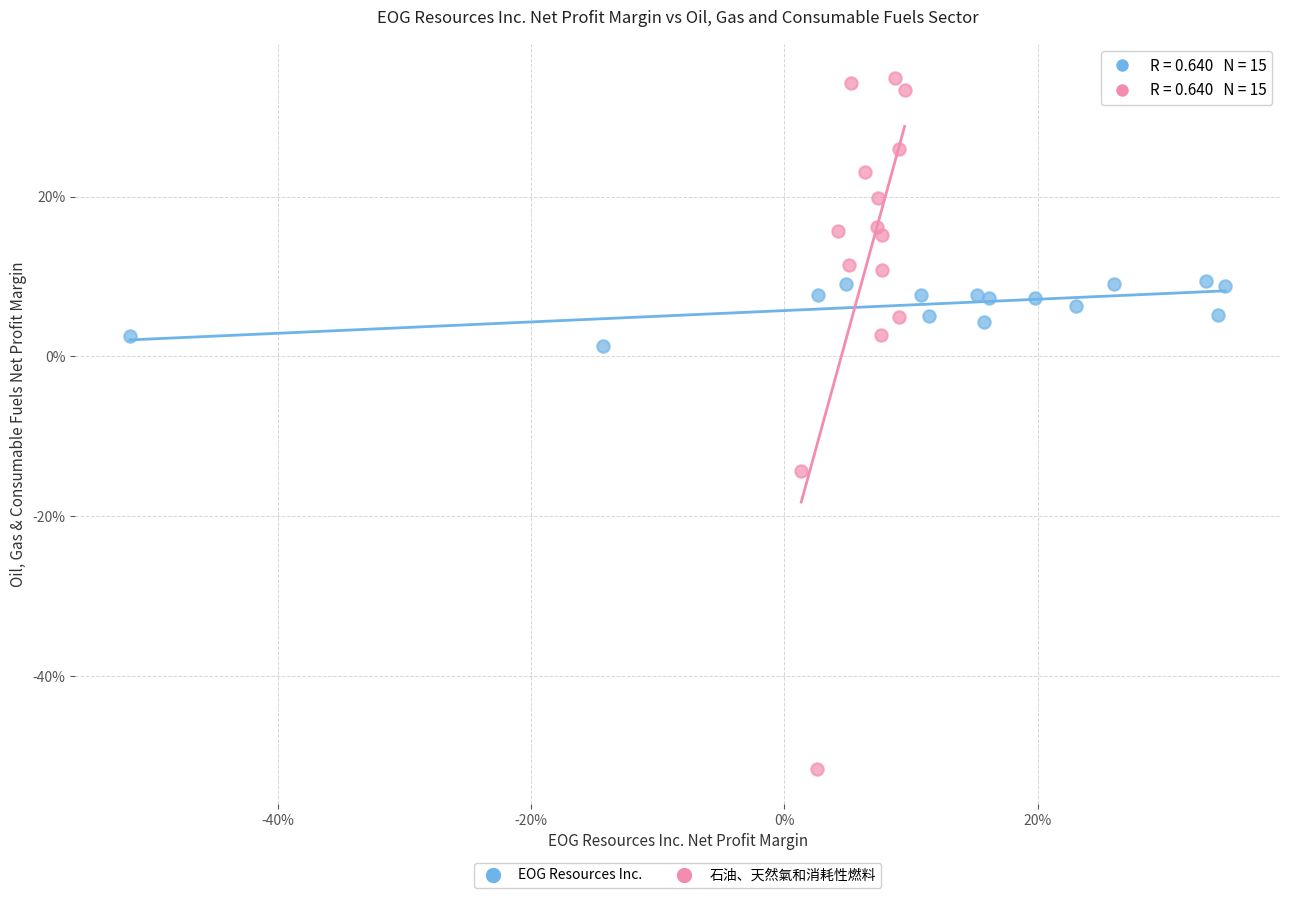

Which series reaches the maximum Y coordinate?

石油、天然氣和消耗性燃料